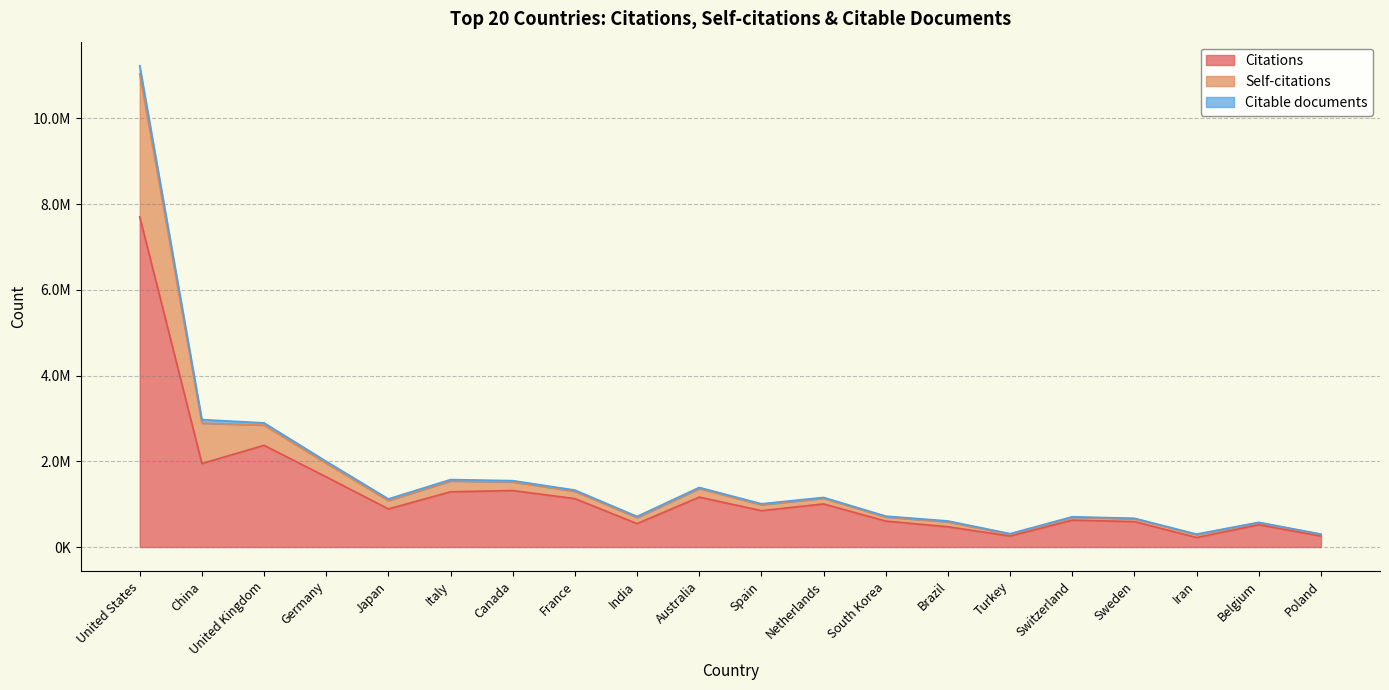

What are all the series names shown in the legend?

Citations, Self-citations, Citable documents